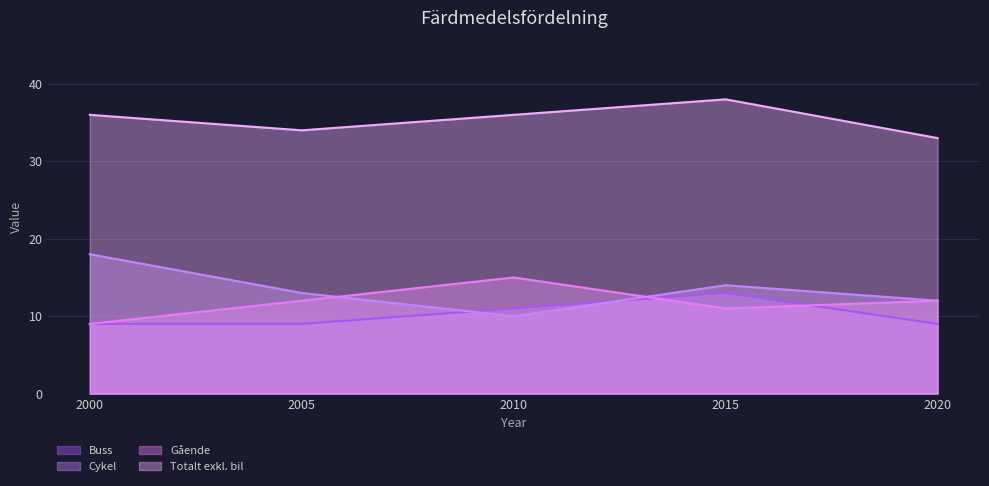

How many lines are shown in the chart?

4